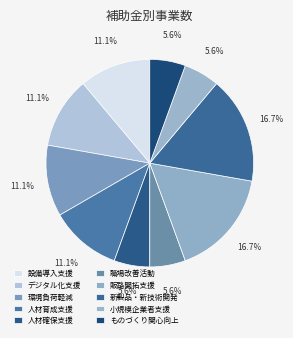

How many segments does this pie chart have?

10